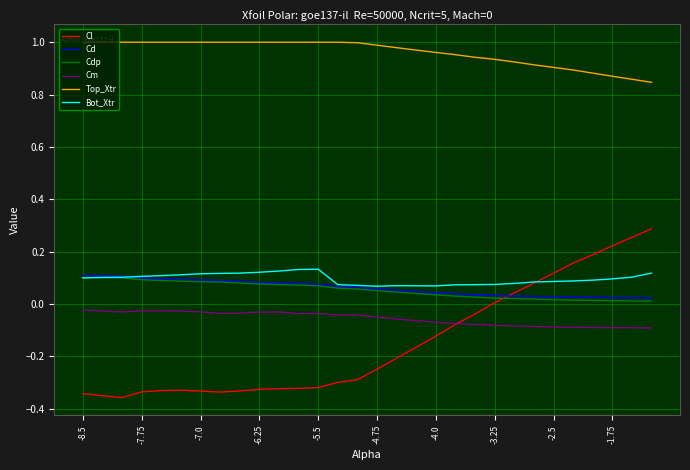

Which series has the widest spread of values?

Cl